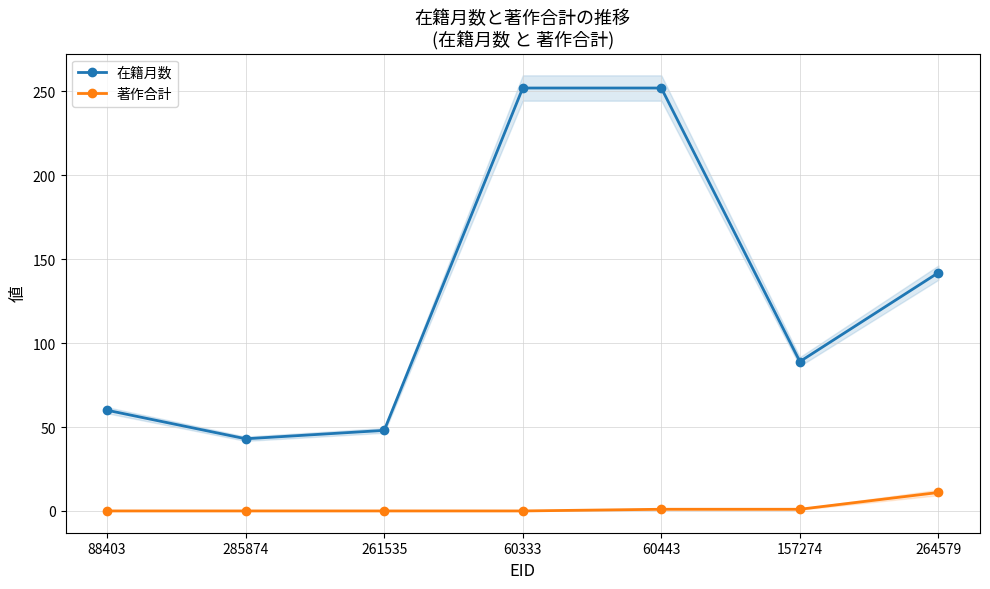

At which label is 著作合計 closest to 5?

60443